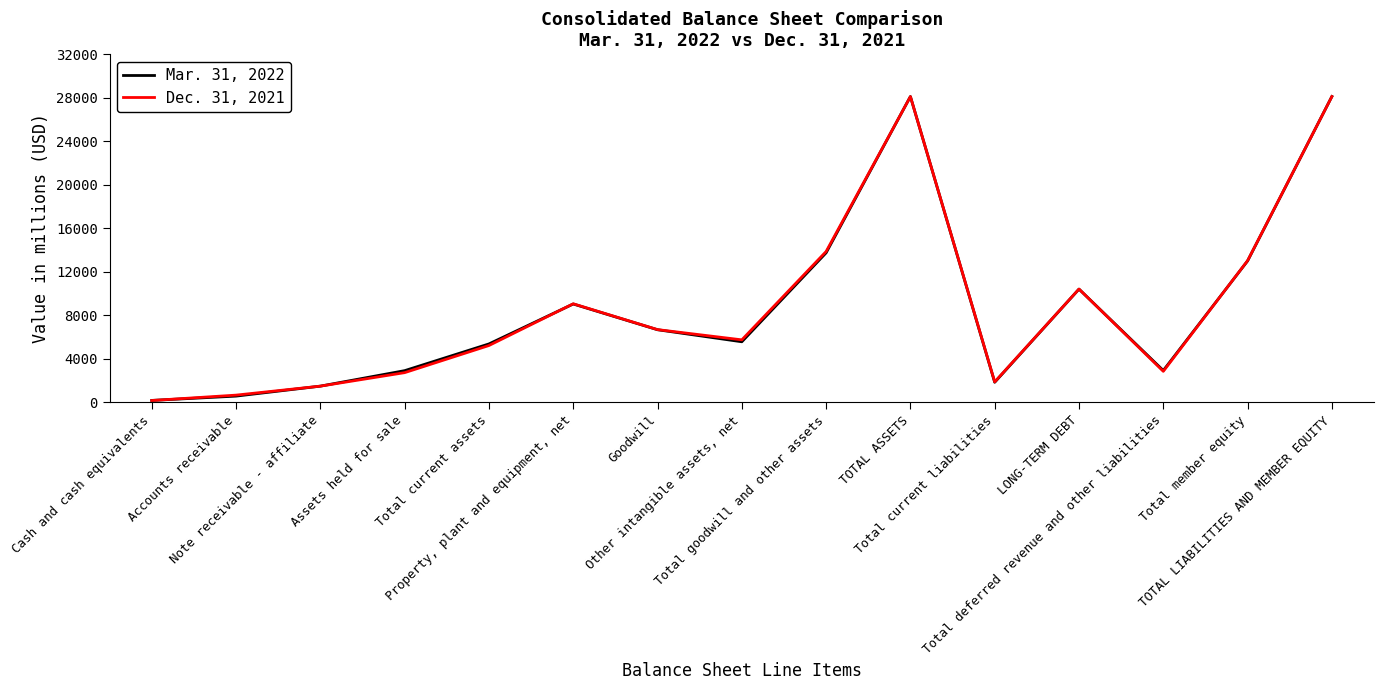

Where do Dec. 31, 2021 and Mar. 31, 2022 first cross each other?

Cash and cash equivalents and Accounts receivable